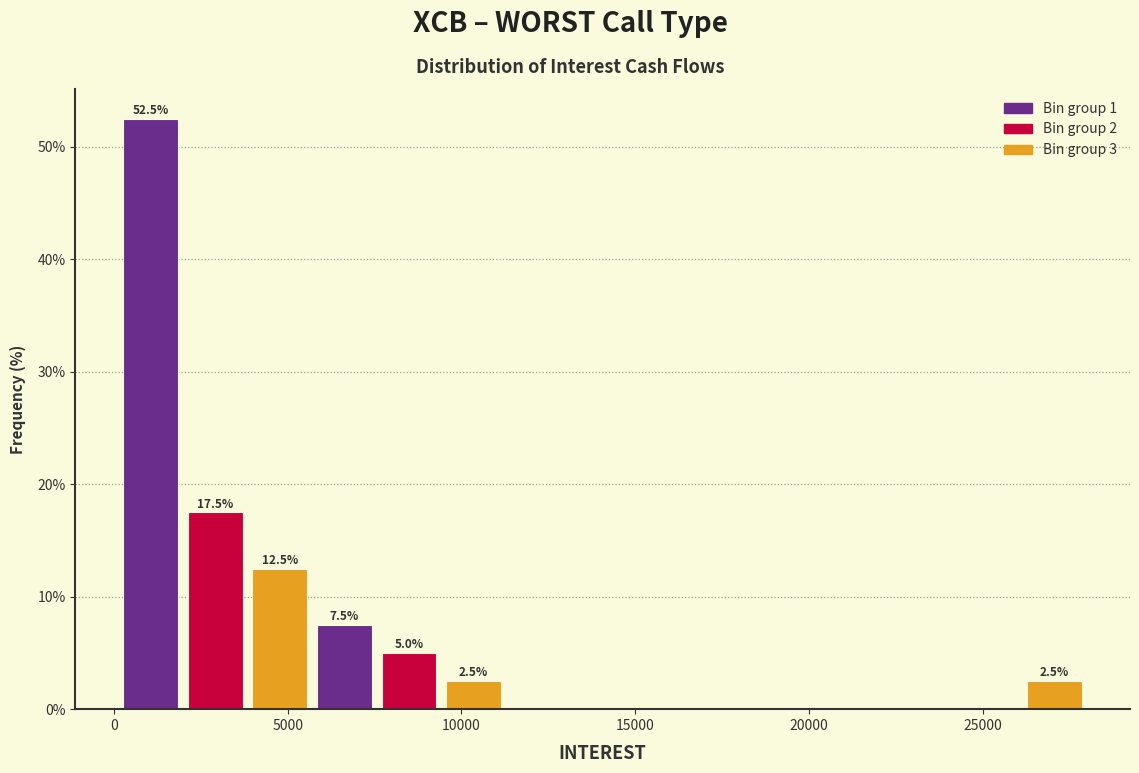

Around what value on the x-axis is the tallest bar? Give the approximate position of its centre, as read against the axis.

1000